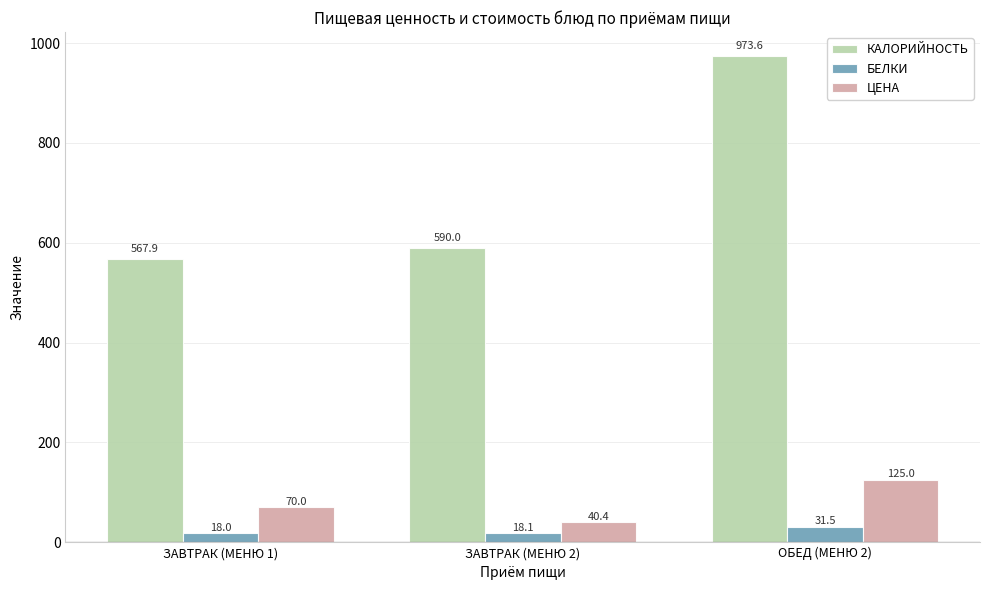

Which series has the widest spread of values?

КАЛОРИЙНОСТЬ